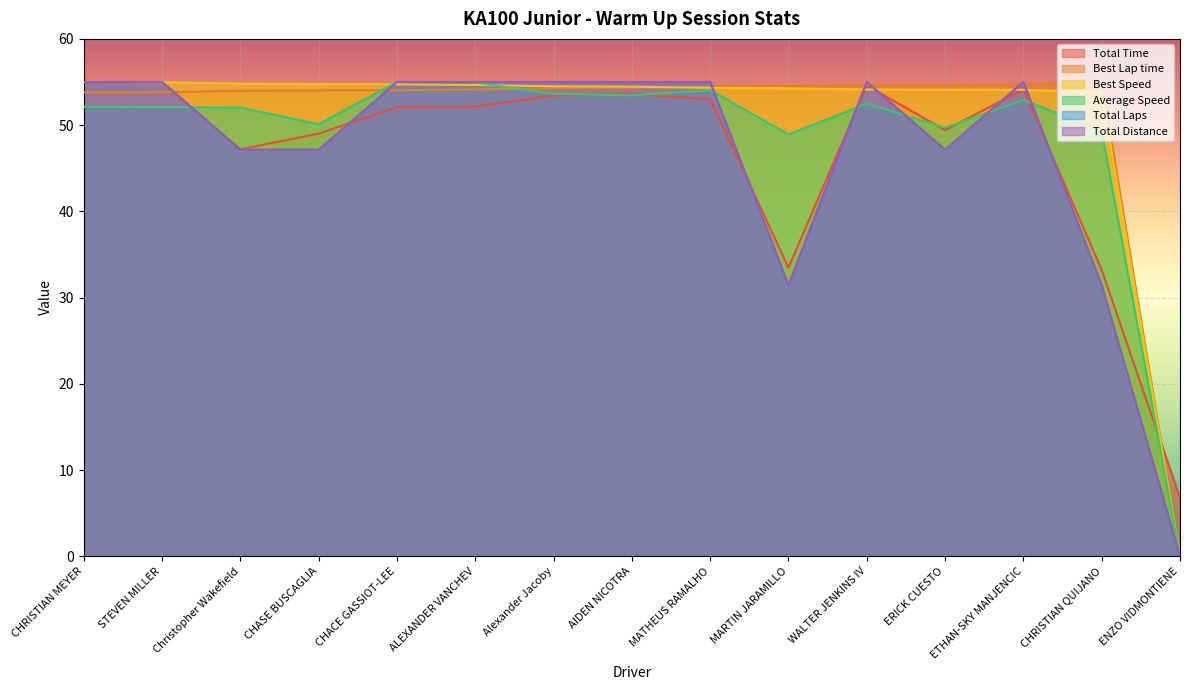

What is the difference between the Best Lap time values at CHACE GASSIOT-LEE and ETHAN-SKY MANJENCIC?

0.6